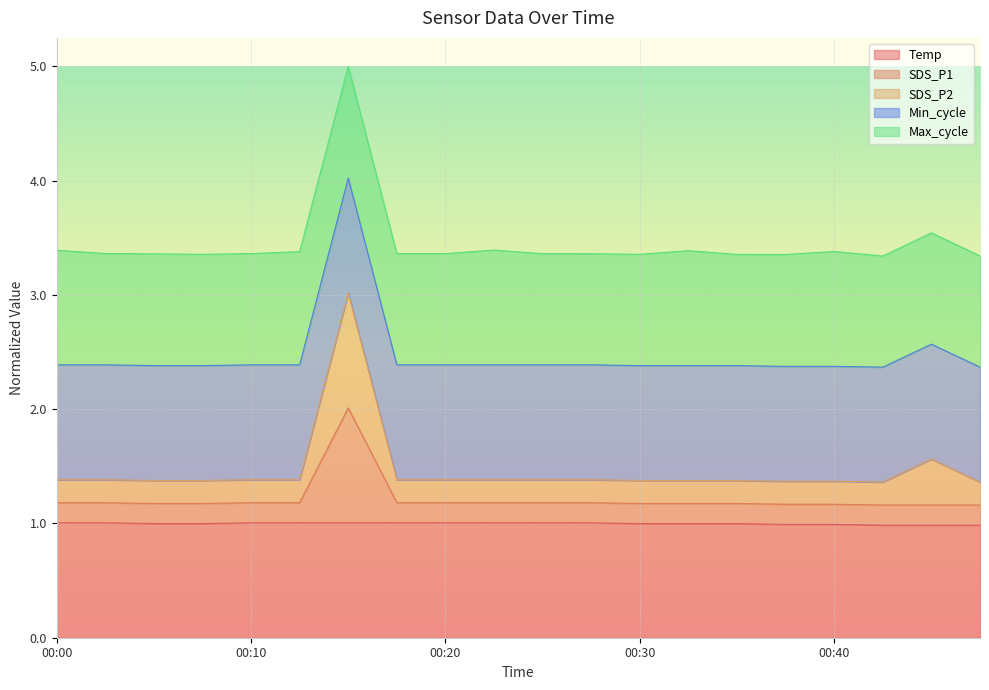

Is it true that SDS_P1 equals 1.2 at 00:35?

True